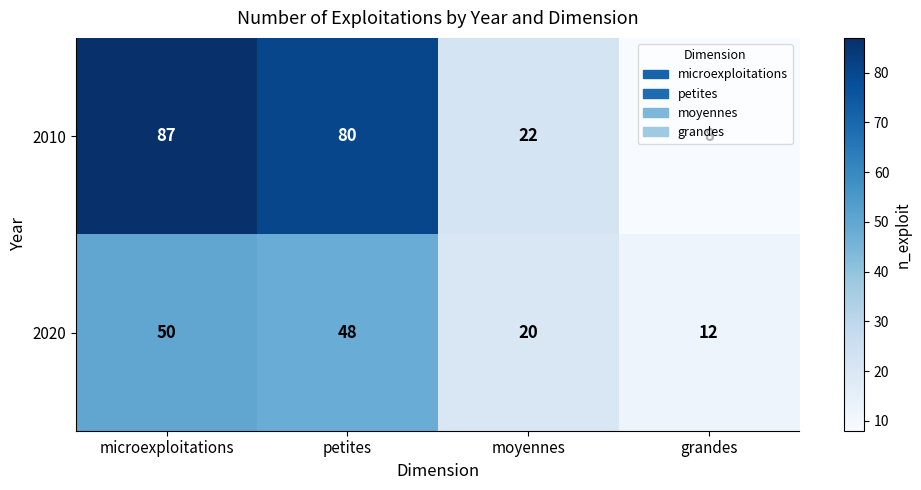

At which category is the sum across all series the highest?

microexploitations